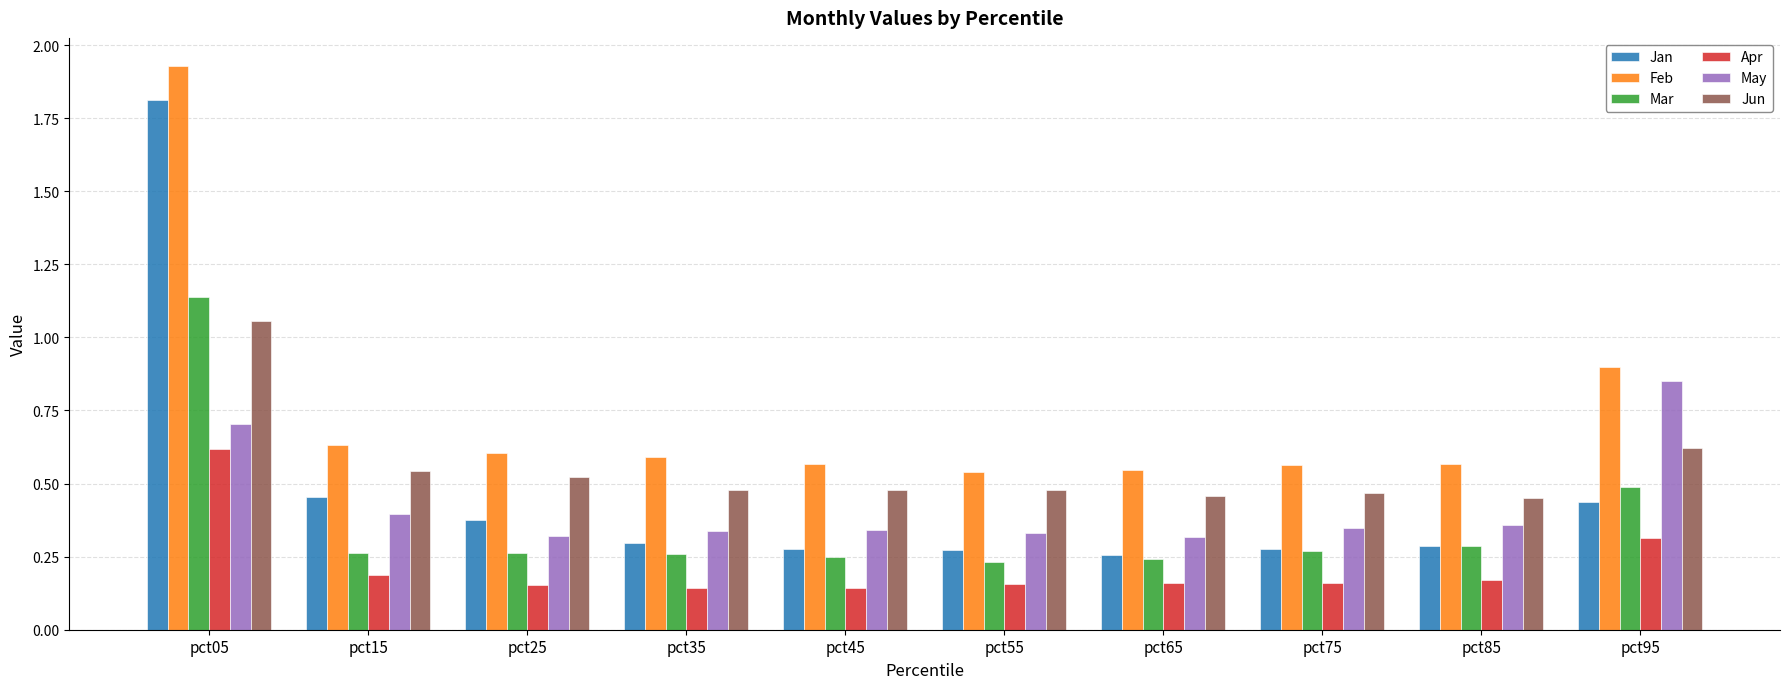

At which label does Apr reach its peak?

pct05